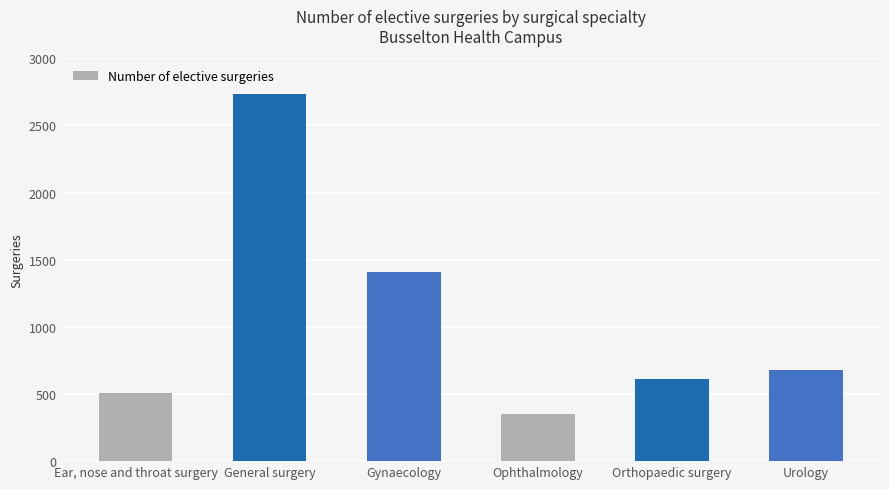

What position from the left is Ophthalmology?

4